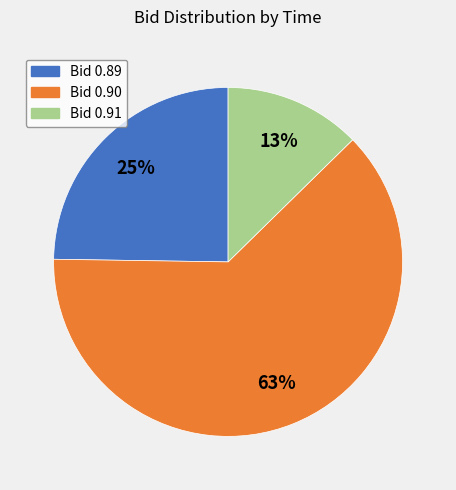

Which category accounts for the majority?

Bid 0.90